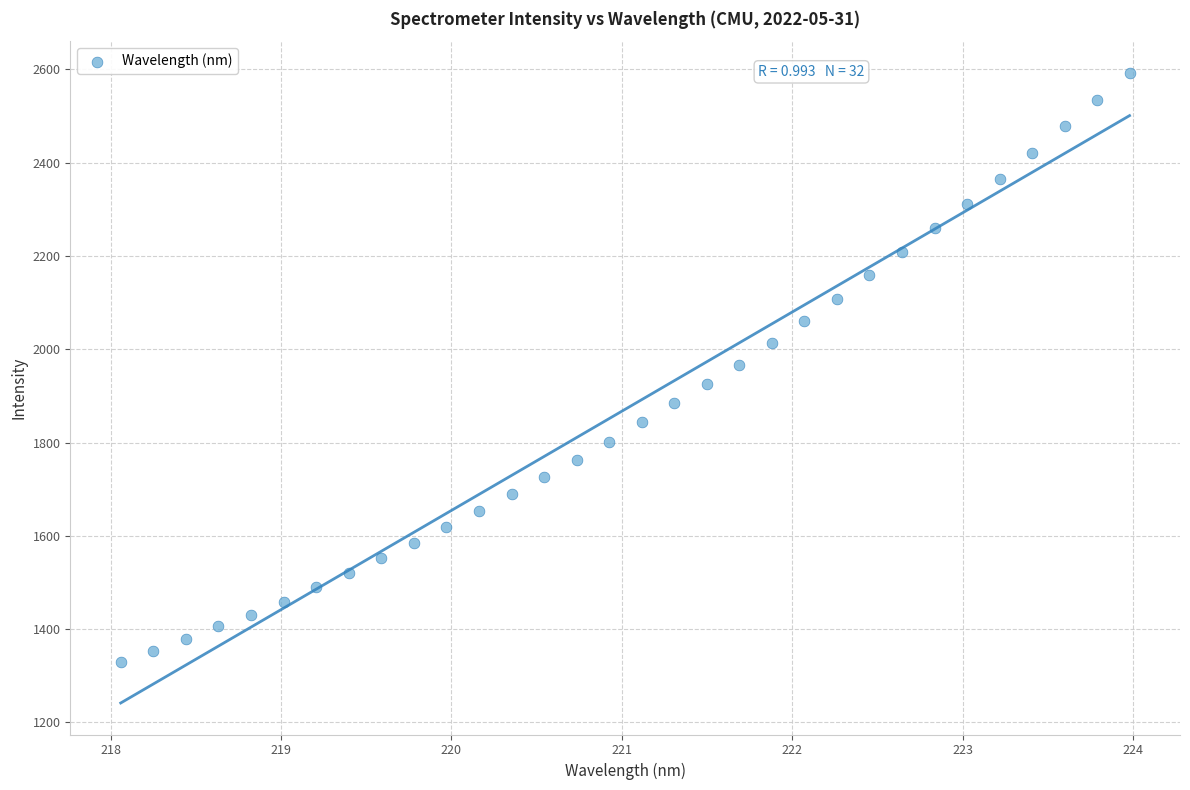

What is the range of Y values (max minus min)?

1263.3